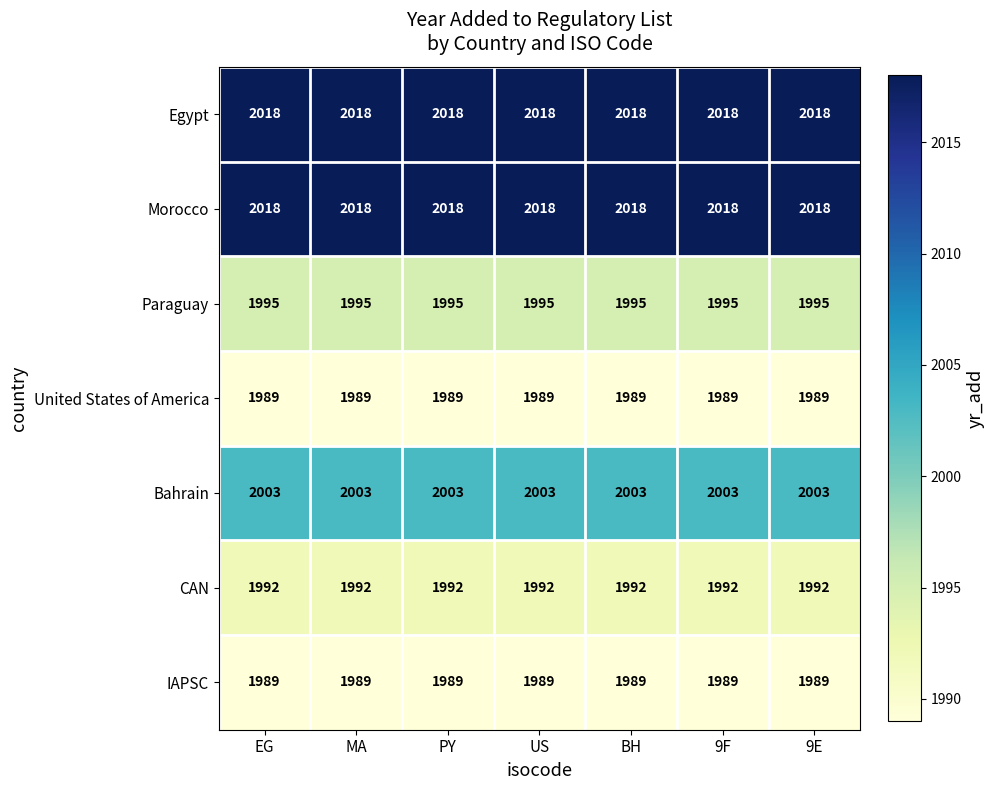

Is it true that Bahrain equals 2003 at EG?

True